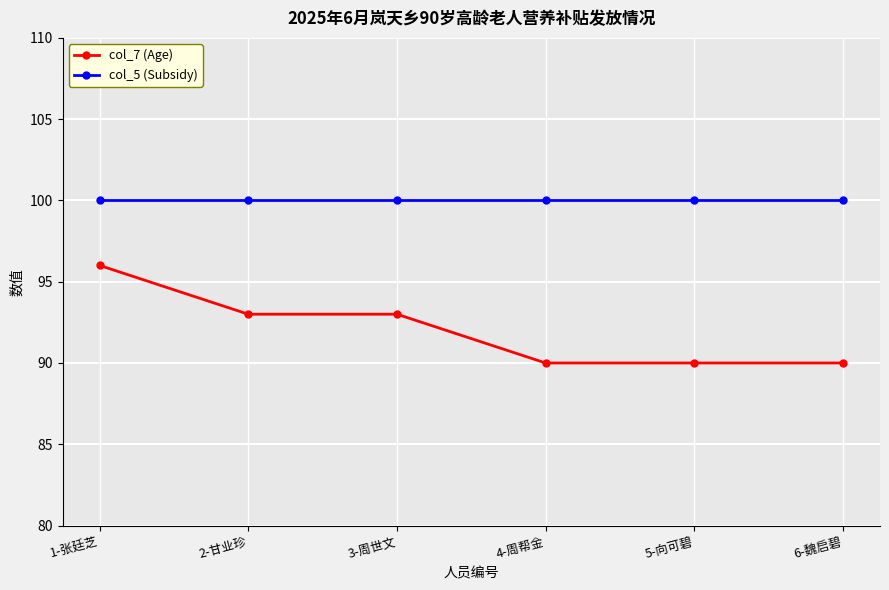

True or false: col_5 (Subsidy) and col_7 (Age) cross at least once.

False